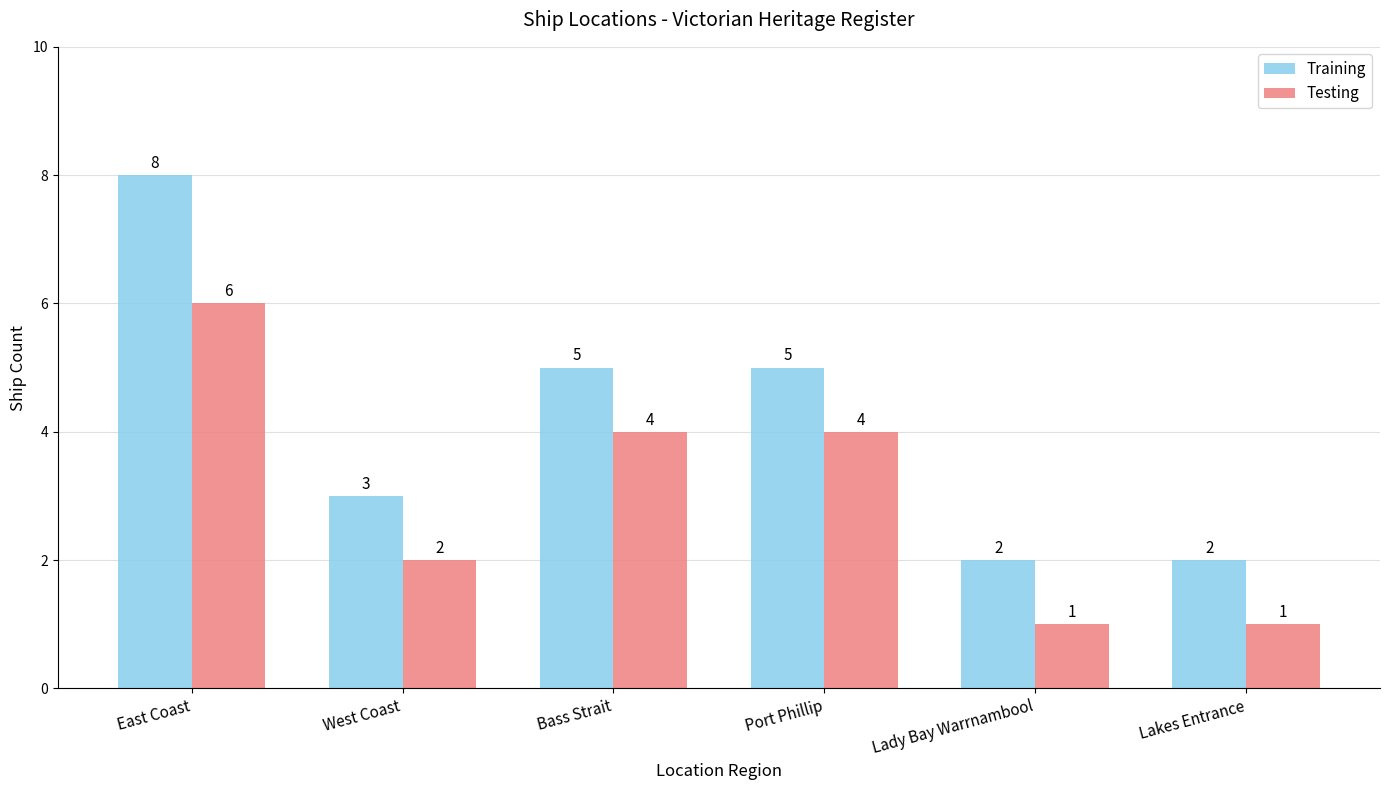

How many categories are shown in the chart?

6